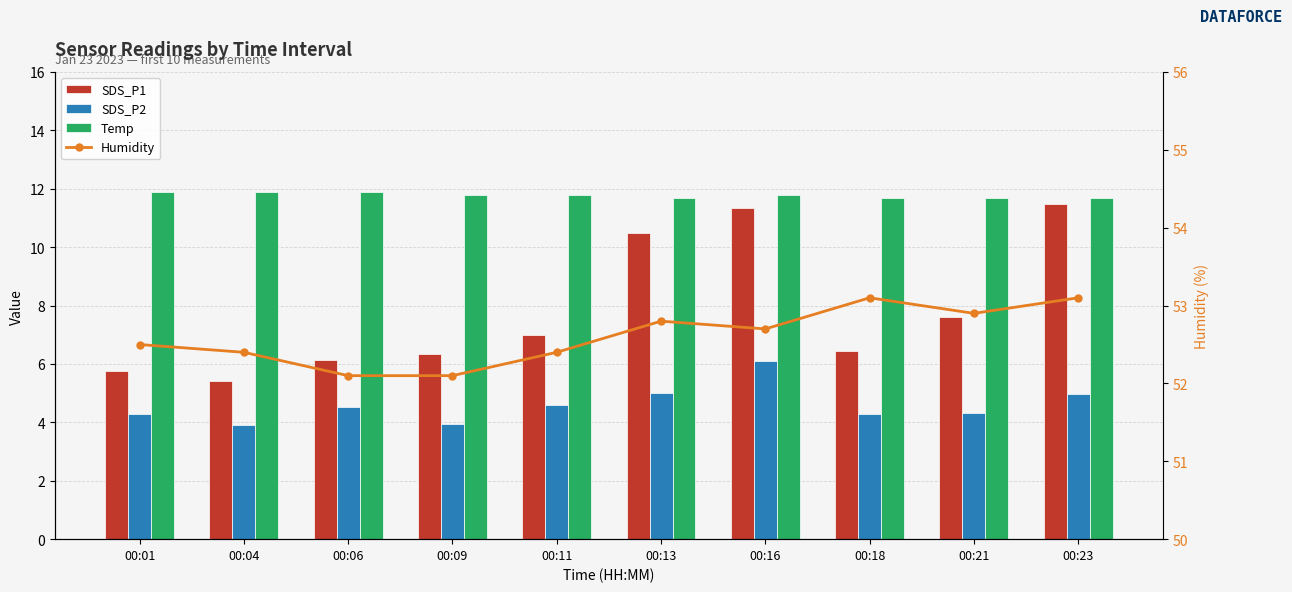

What is the average value of the Temp series?

11.8